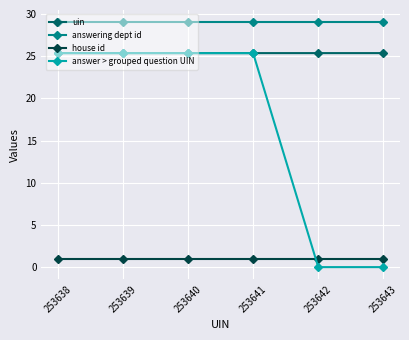

Reading left to right, what are all the values shown in this chart?

uin: 253638=25.4	253639=25.4	253640=25.4	253641=25.4	253642=25.4	253643=25.4
answering dept id: 253638=29.0	253639=29.0	253640=29.0	253641=29.0	253642=29.0	253643=29.0
house id: 253638=1.0	253639=1.0	253640=1.0	253641=1.0	253642=1.0	253643=1.0
answer > grouped question UIN: 253638=25.4	253639=25.4	253640=25.4	253641=25.4	253642=0.0	253643=0.0